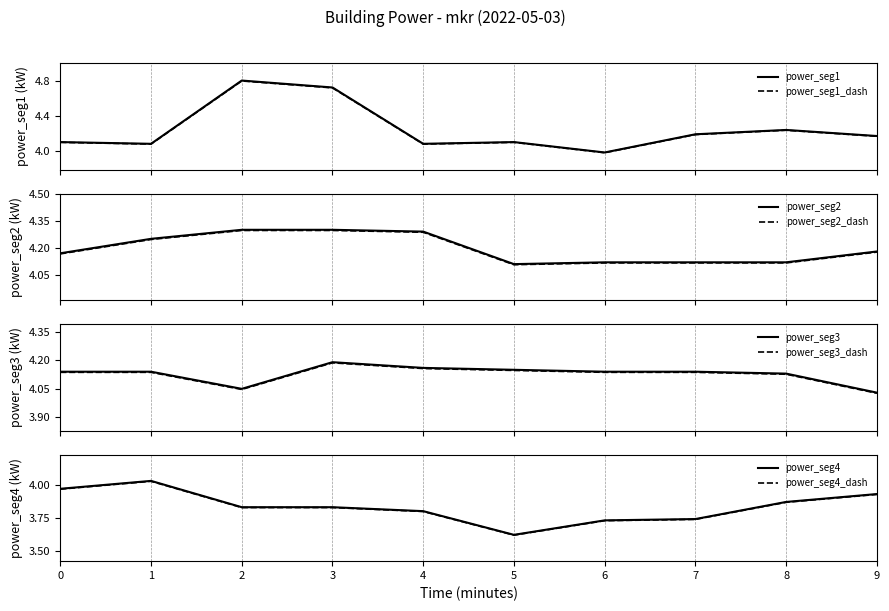

What is the maximum value for power_seg1_dash?

4.8